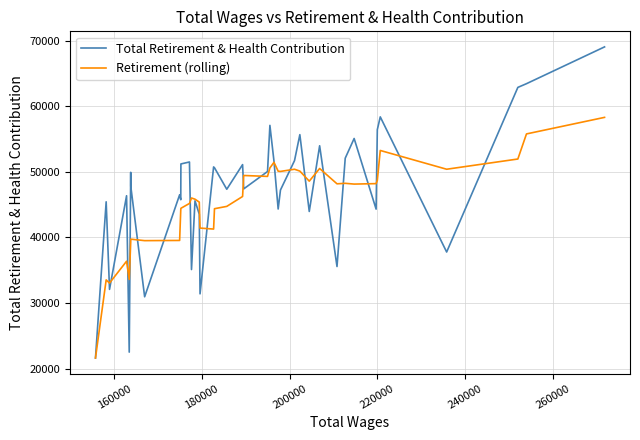

What is the greatest value displayed?

69028.0